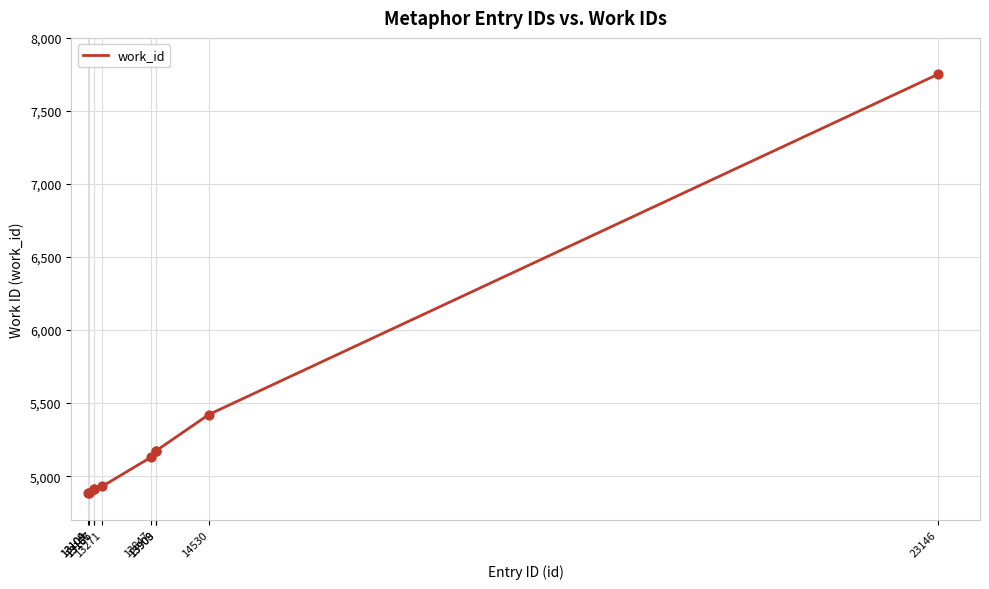

Between 13167 and 13908, which is larger?

13908